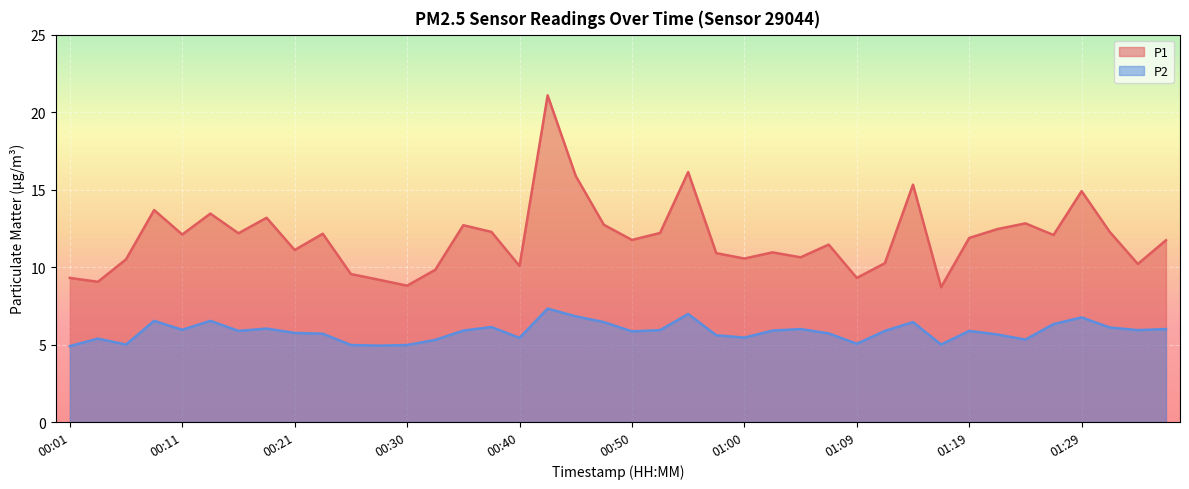

What is the value of the P1 point at the 40th from the left?

11.7